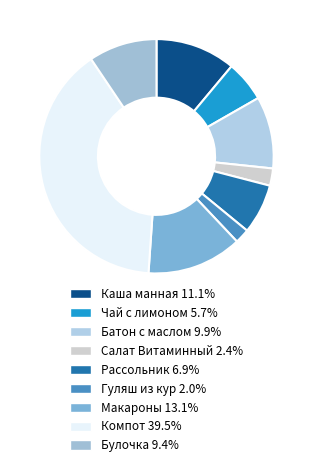

How many segments does this pie chart have?

9